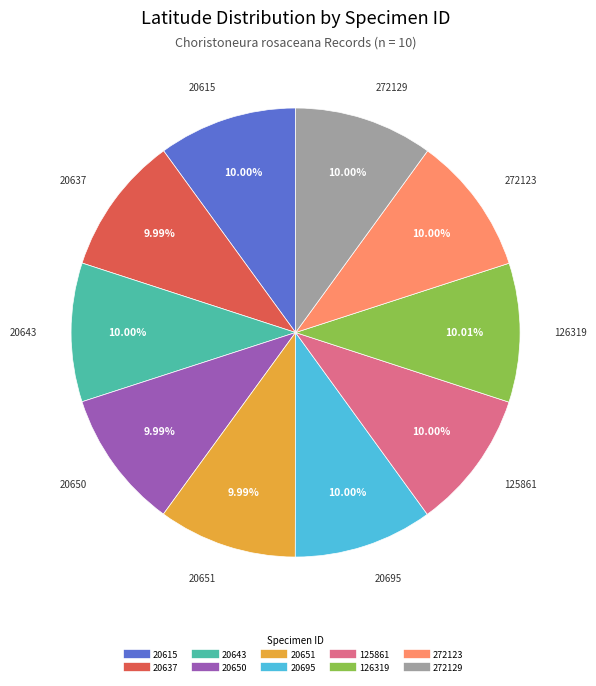

True or false: 20695 accounts for 4% of the total.

False